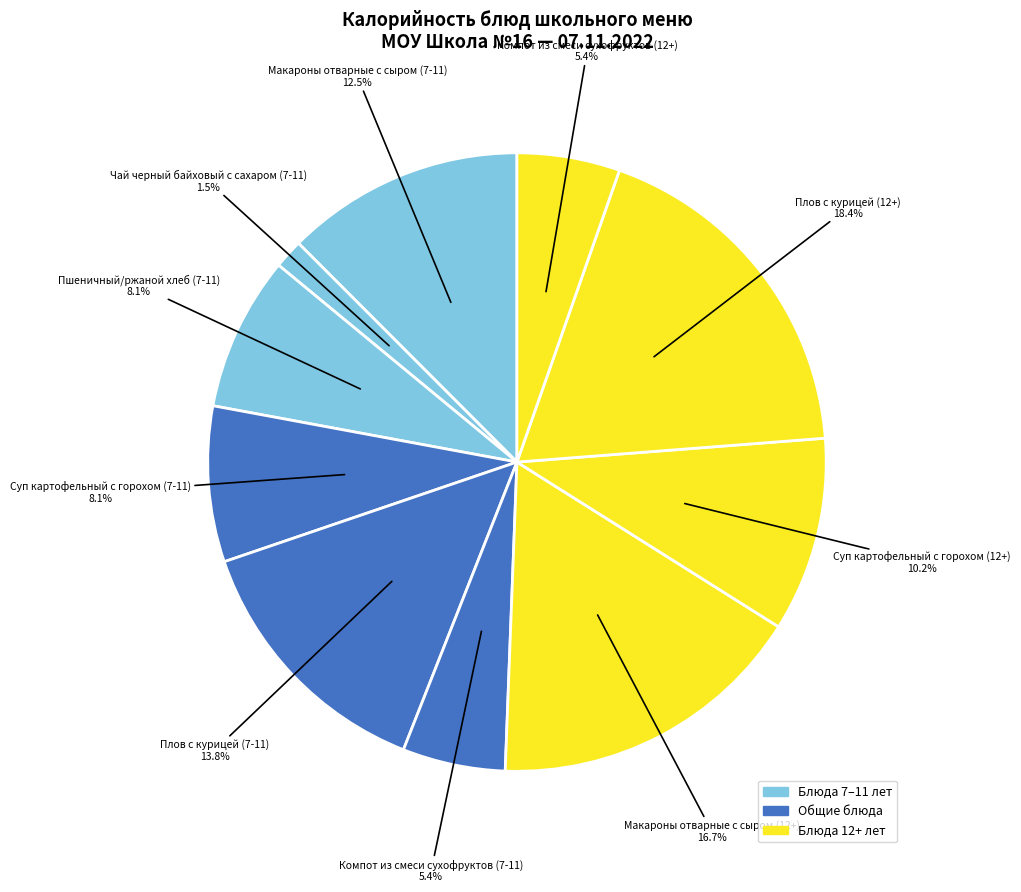

How many segments does this pie chart have?

10